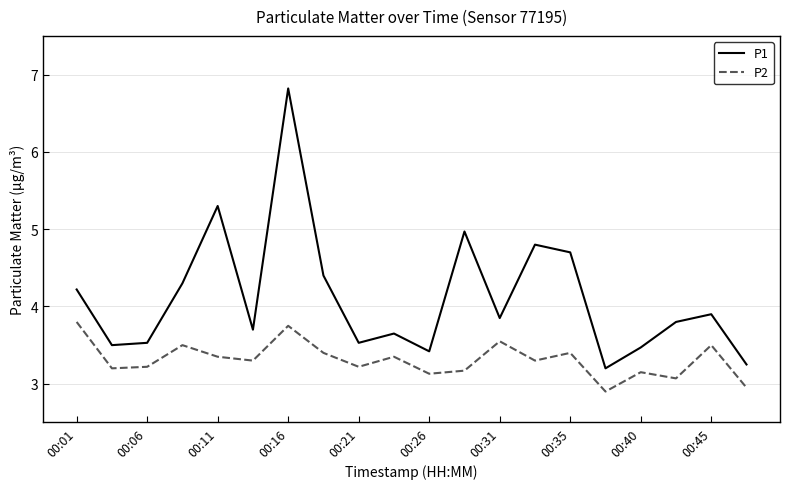

How many lines are shown in the chart?

2